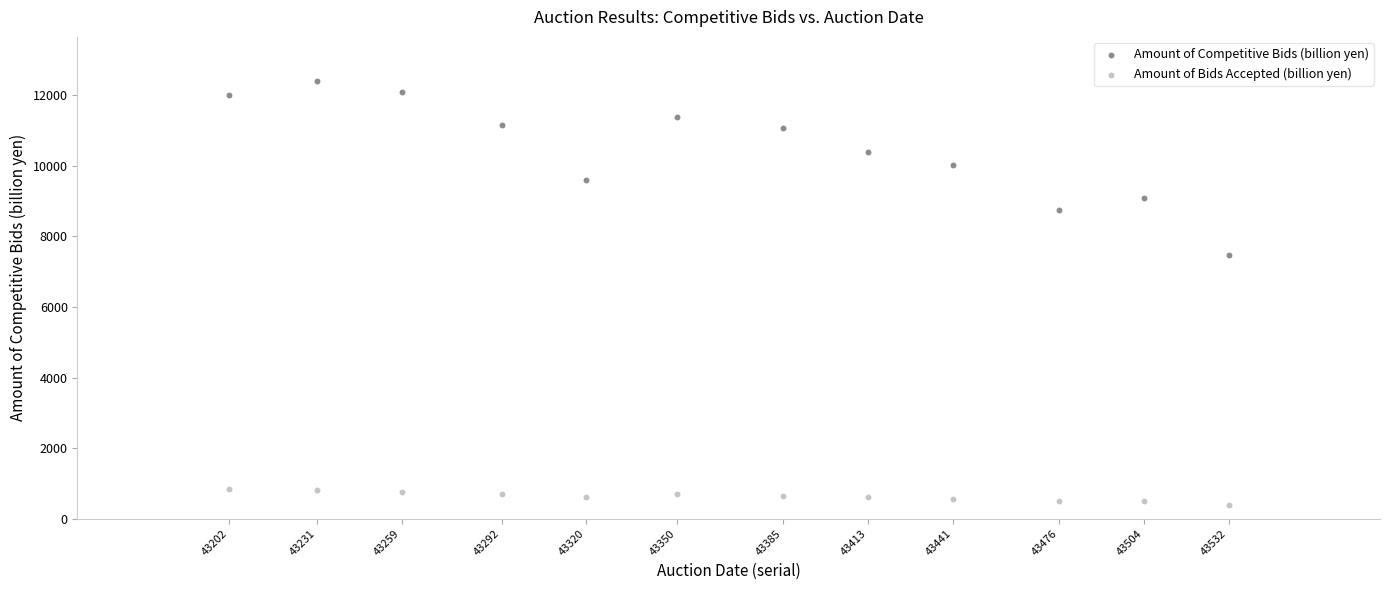

Across all data points, what is the range of Y values (max minus min)?

12015.4